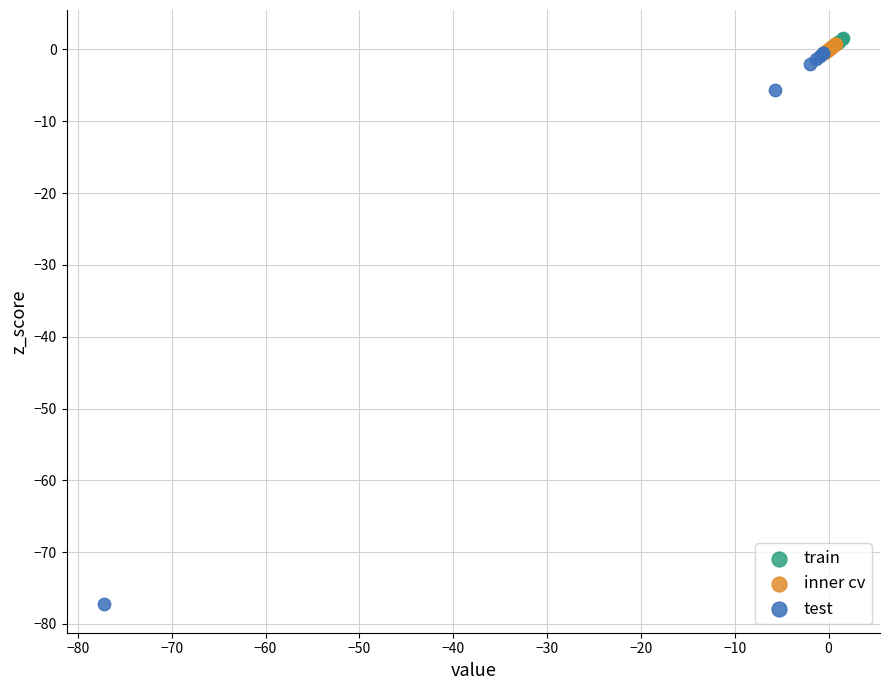

Which series contains the highest Y value?

train